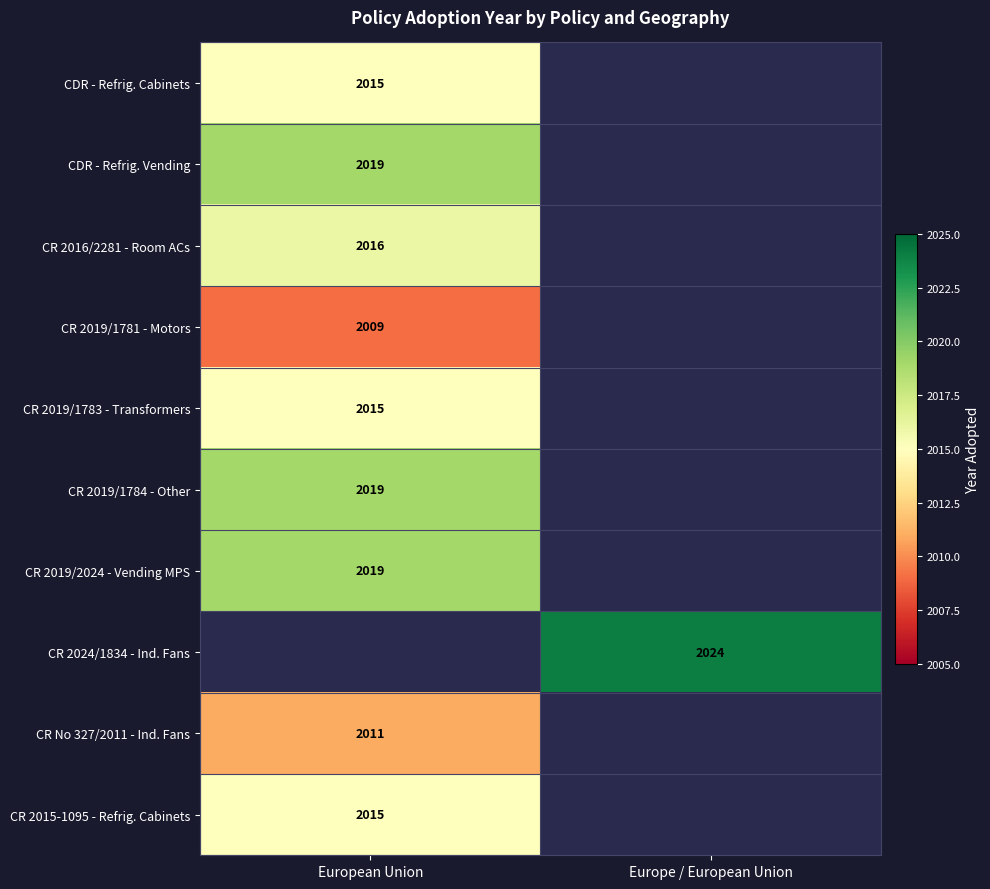

What is the greatest value displayed?

2024.0